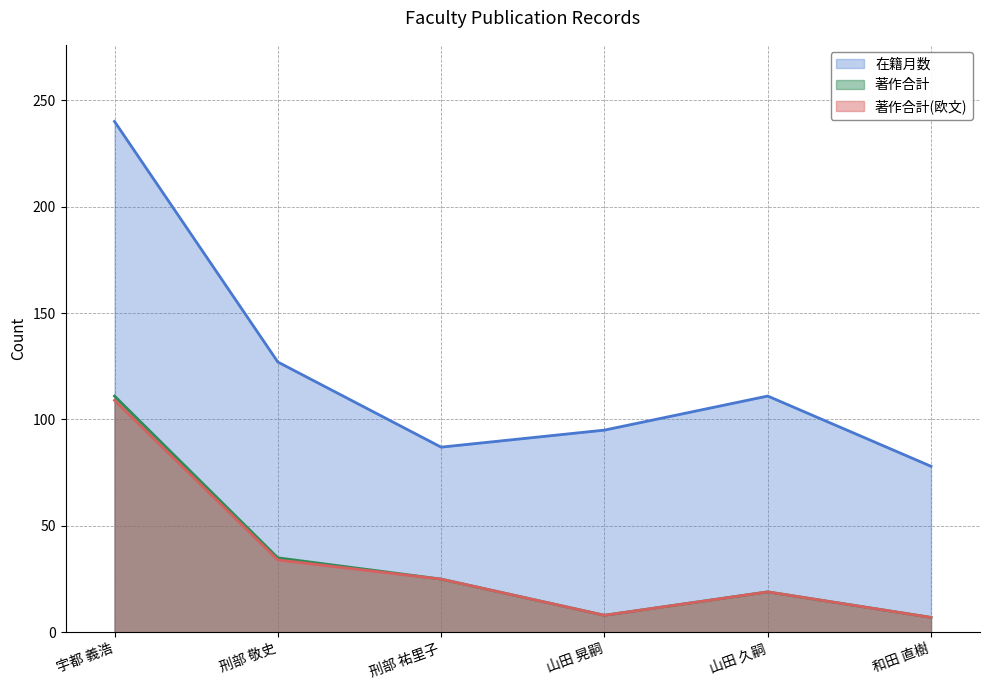

What is the smallest value displayed?

7